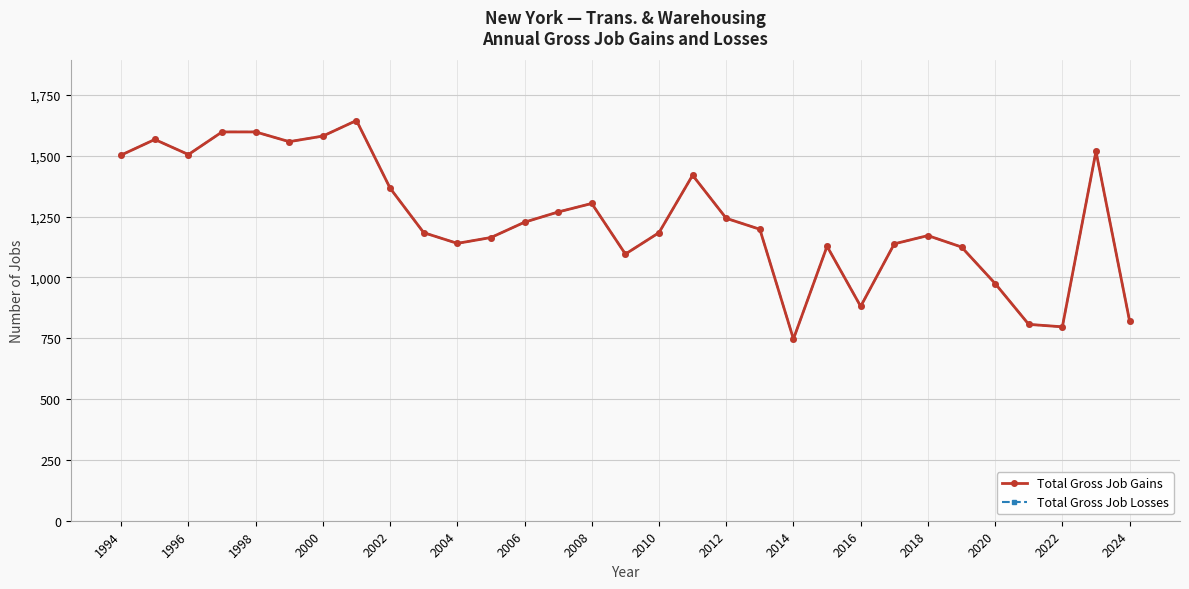

Does the chart have visible grid lines?

Yes